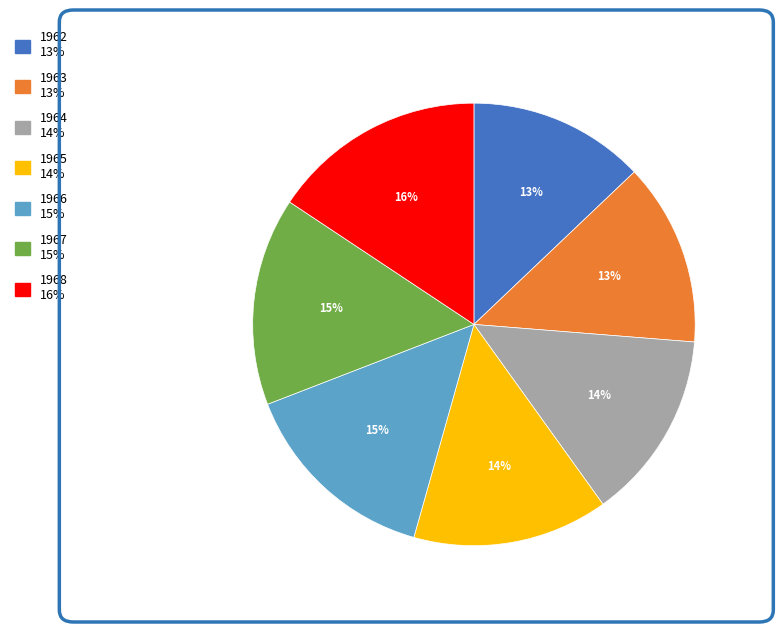

Is there a majority slice in this chart?

No